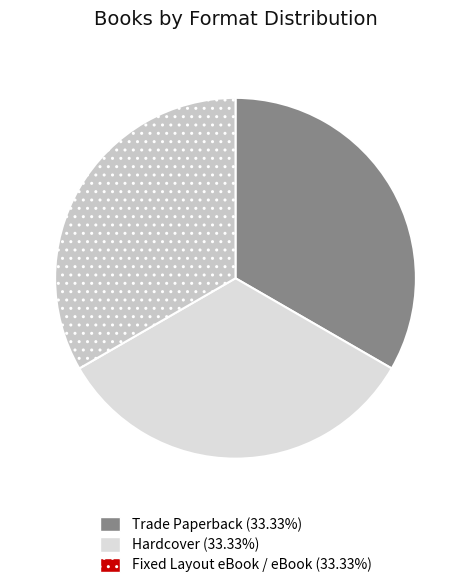

How many slices are in this pie chart?

3